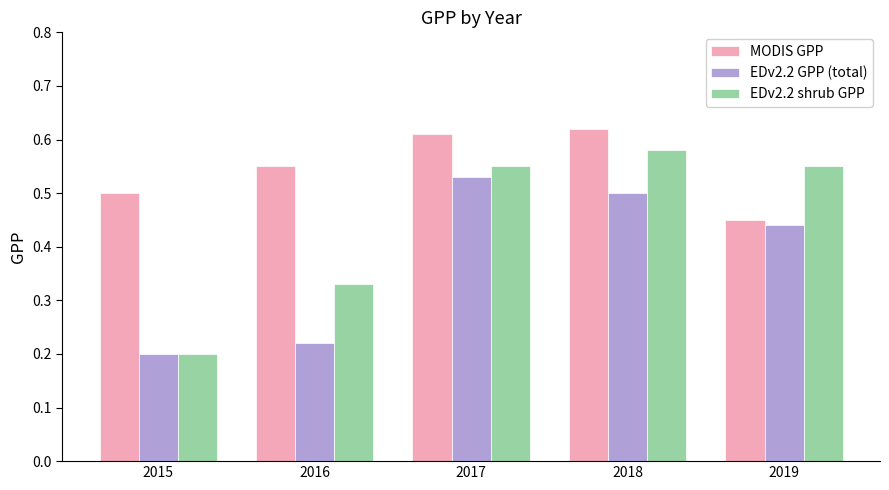

Which series has the widest spread of values?

EDv2.2 shrub GPP